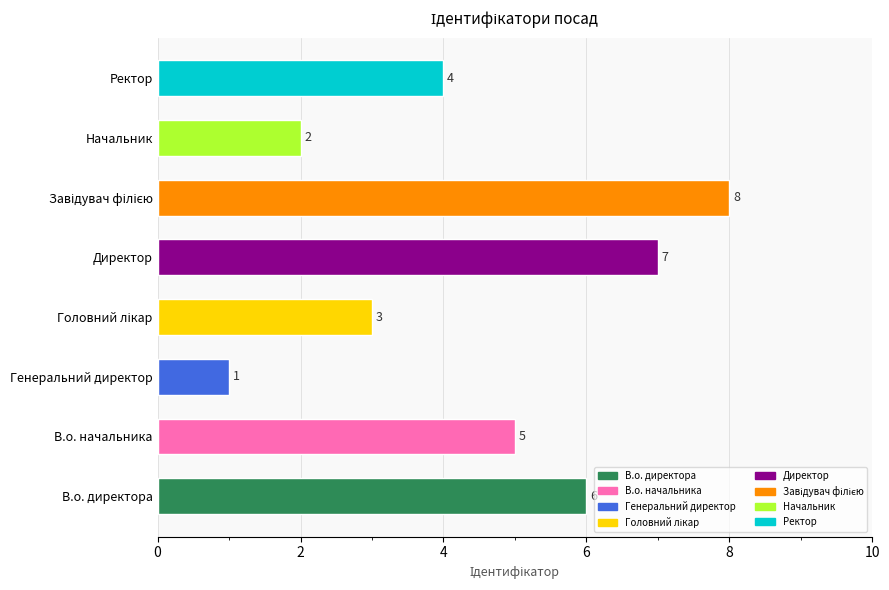

Count the number of categories in the chart.

8